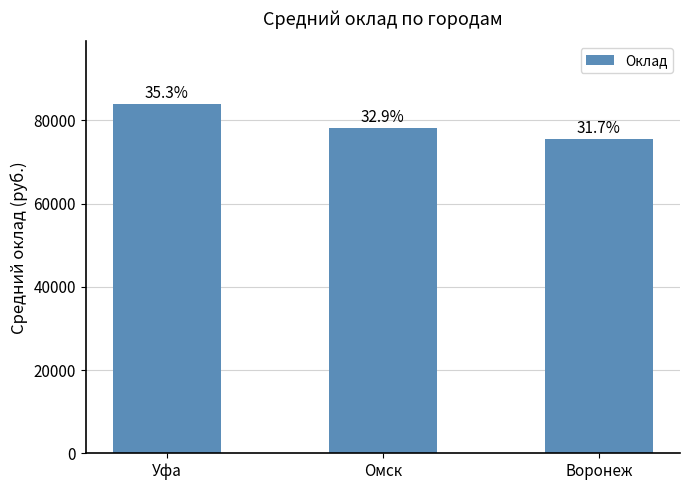

Are the bars horizontal?

No